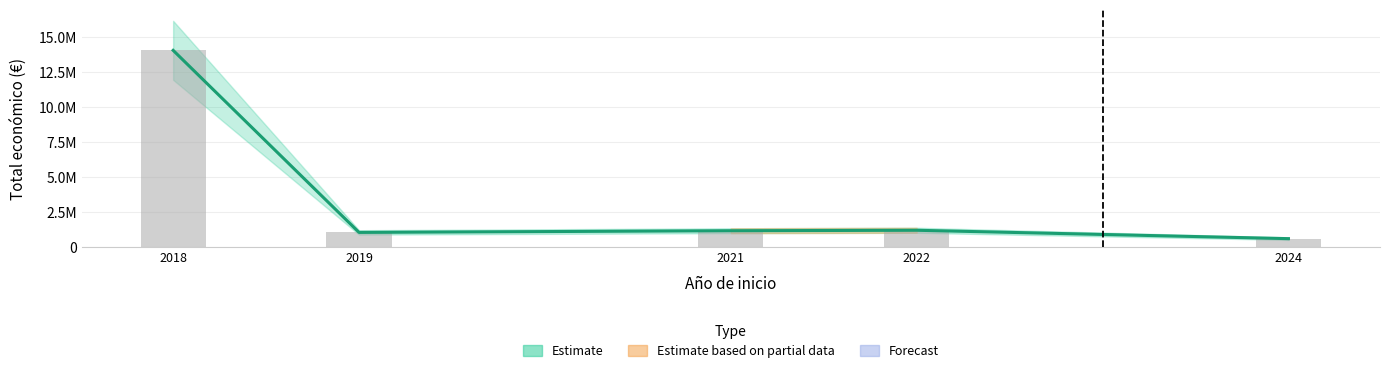

At which category does the chart reach its peak across all series?

2018